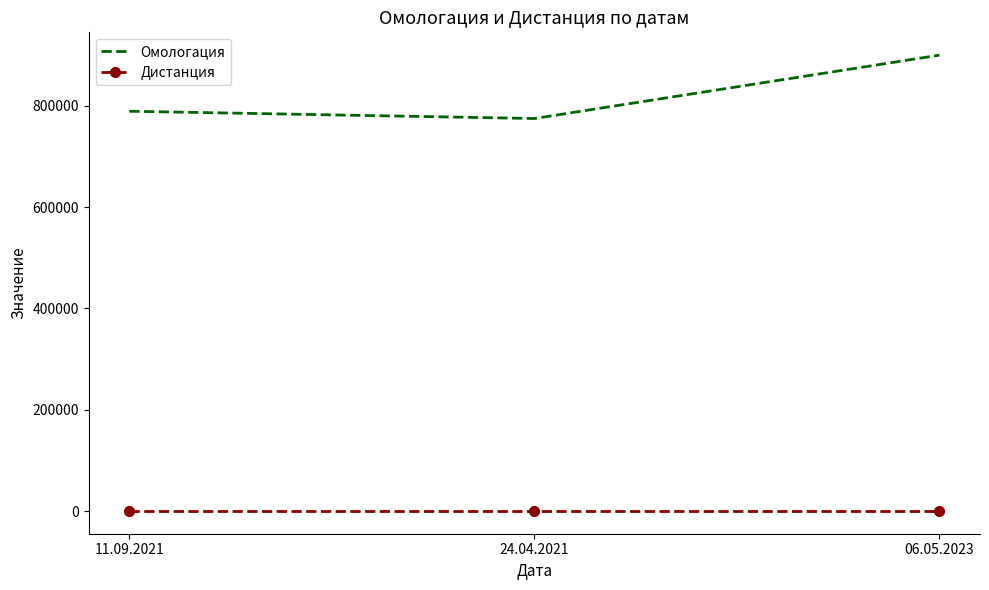

At which label does Омологация reach its peak?

06.05.2023